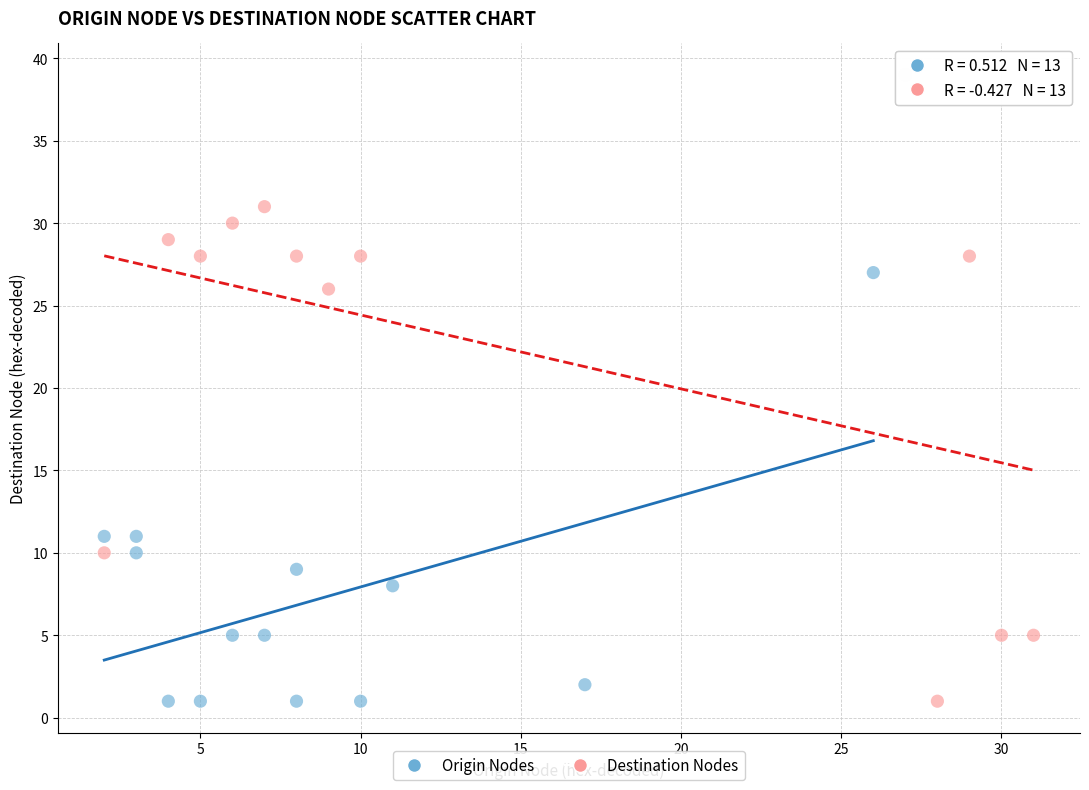

Which series has the largest Y range (max minus min)?

Destination Nodes